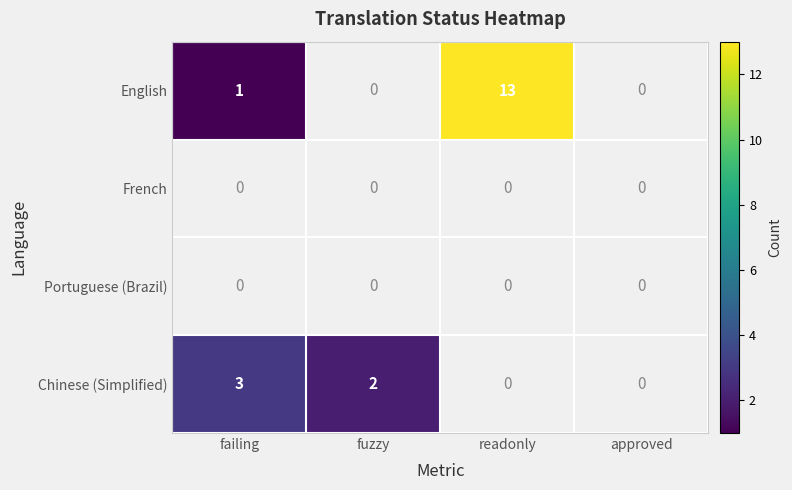

The value of Chinese (Simplified) at failing is 3. True or false?

True